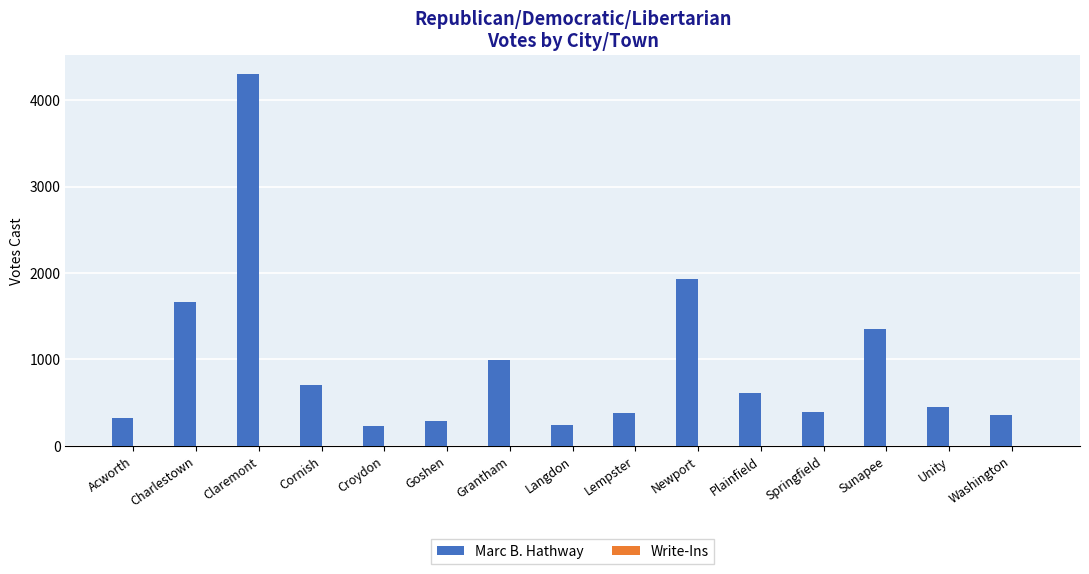

What is the change in value from Charlestown to Goshen?

-1382